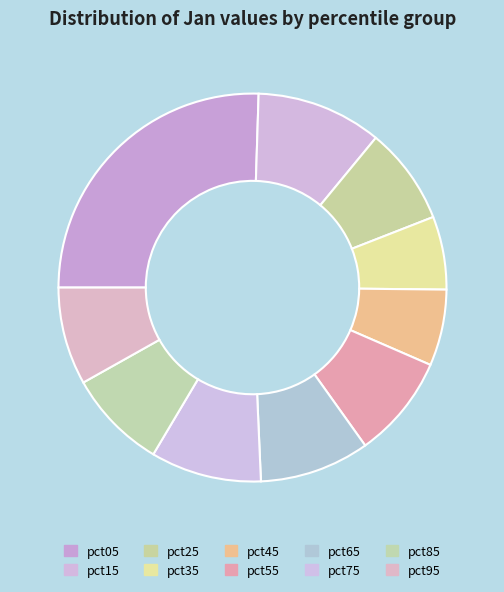

How many slices are in this pie chart?

10